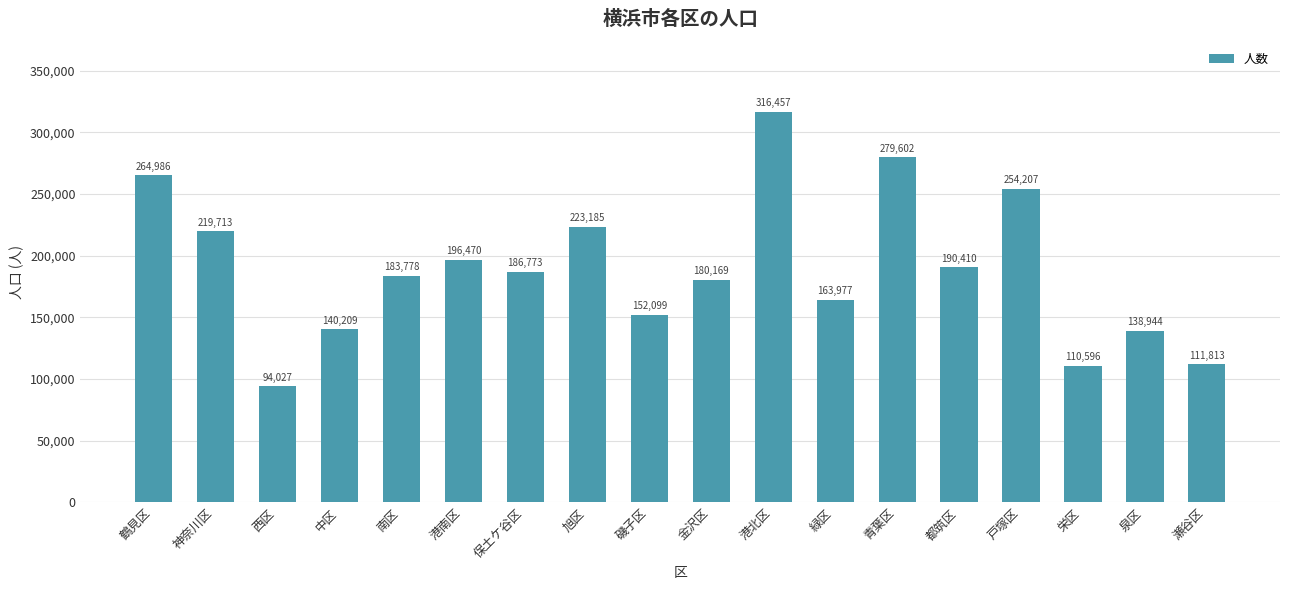

What is the approximate value at 磯子区, to the nearest 50?

152100